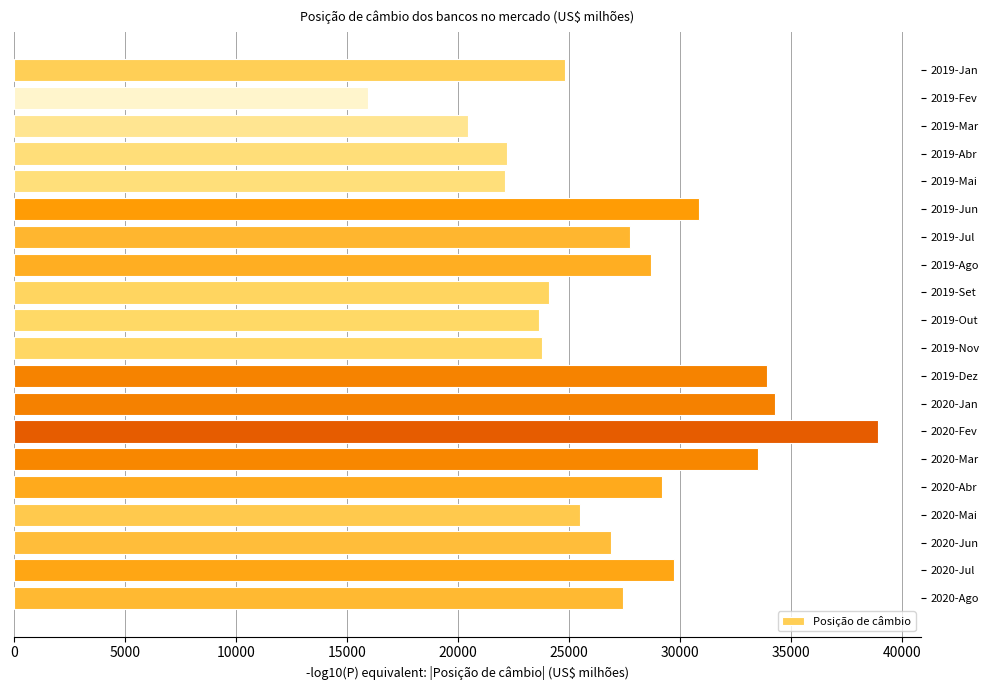

What is the sum of the values at 2019-Jan and 2020-Jan?

59062.1